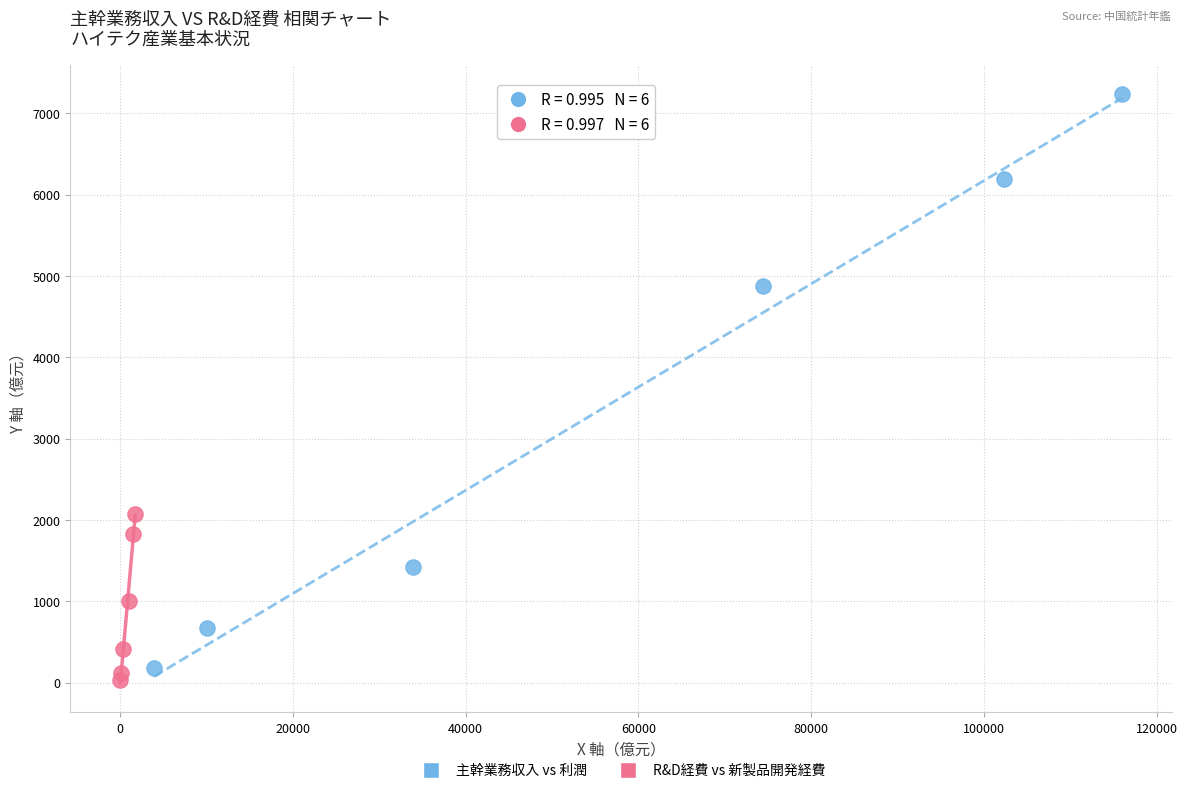

Which series contains the highest Y value?

主幹業務収入 vs 利潤